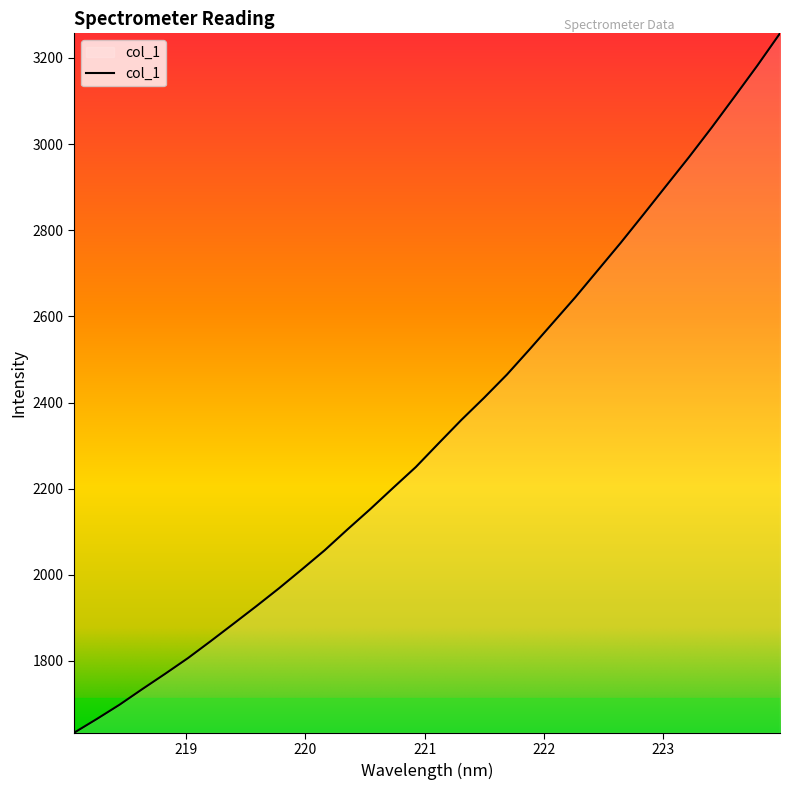

True or false: the data has more than 2 interior local peaks.

False